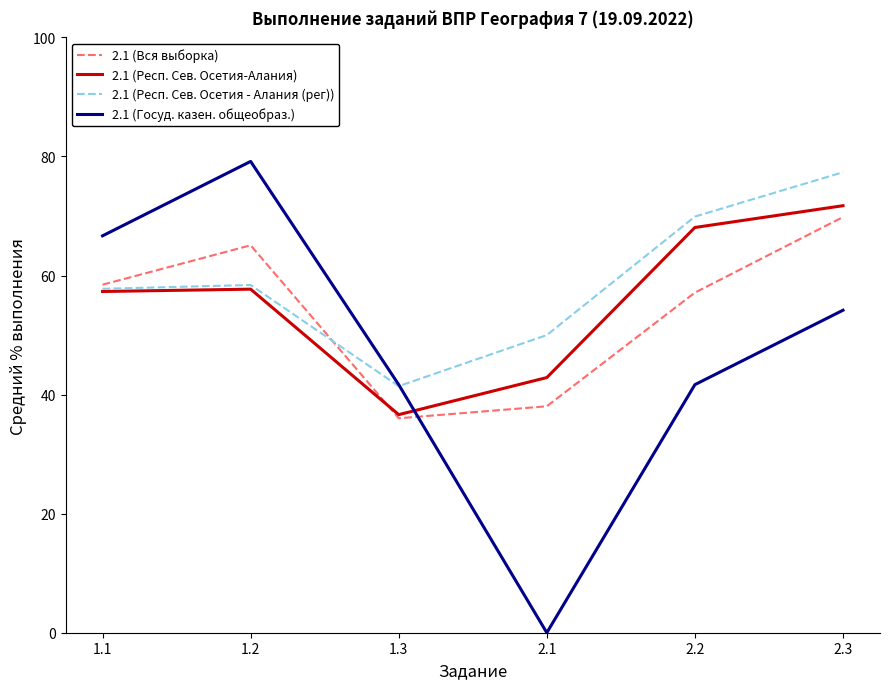

In 2.1 (Респ. Сев. Осетия - Алания (рег)), how many points are higher than both neighbors (excluding endpoints)?

1